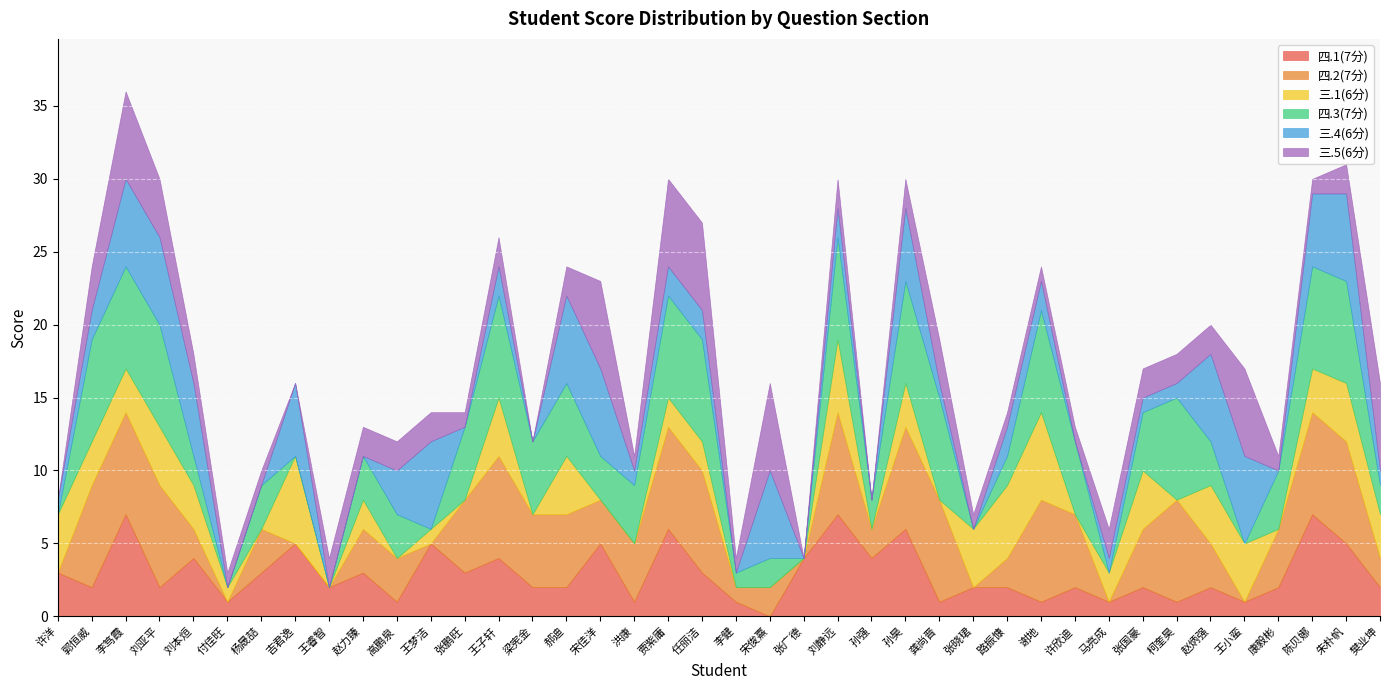

How many times do 三.4(6分) and 三.5(6分) cross each other?

12